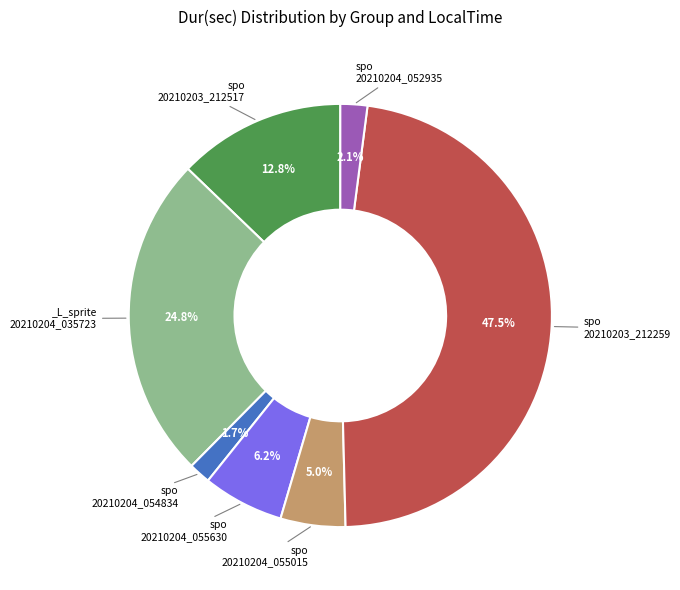

Does any single category account for the majority?

No